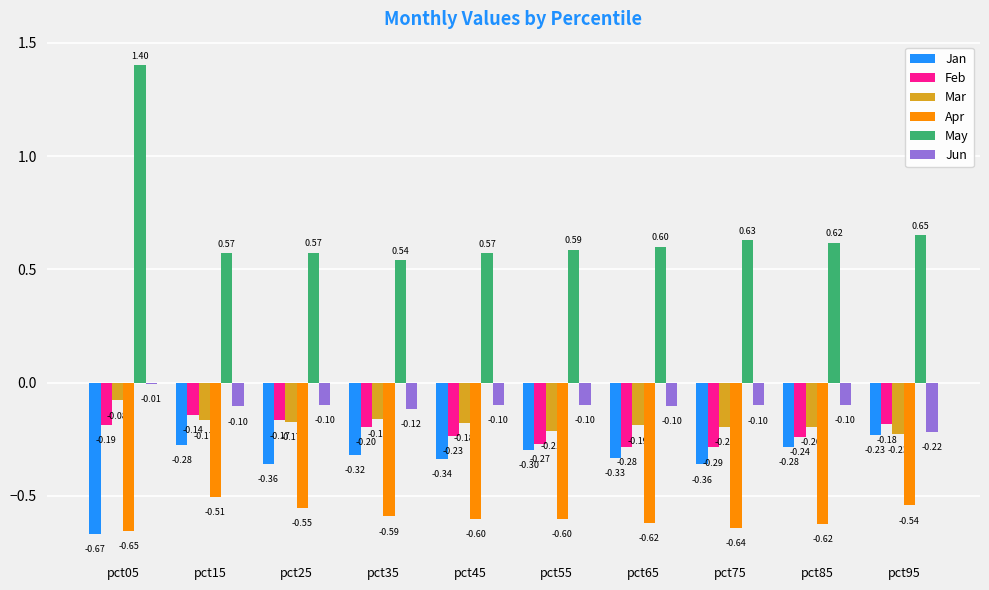

Between pct45 and pct65, which series saw the biggest shift?

Feb